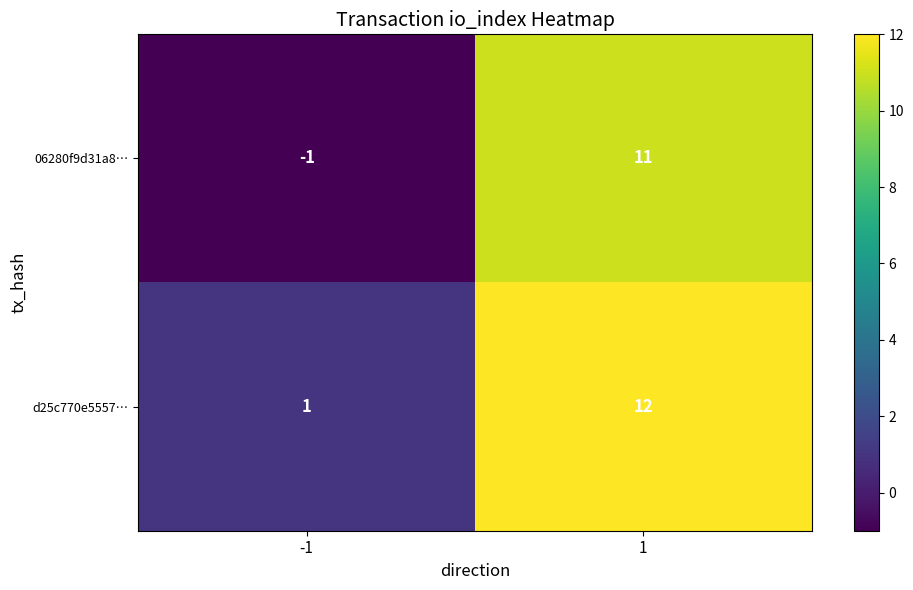

Which series has the largest total across all categories?

d25c770e5557…